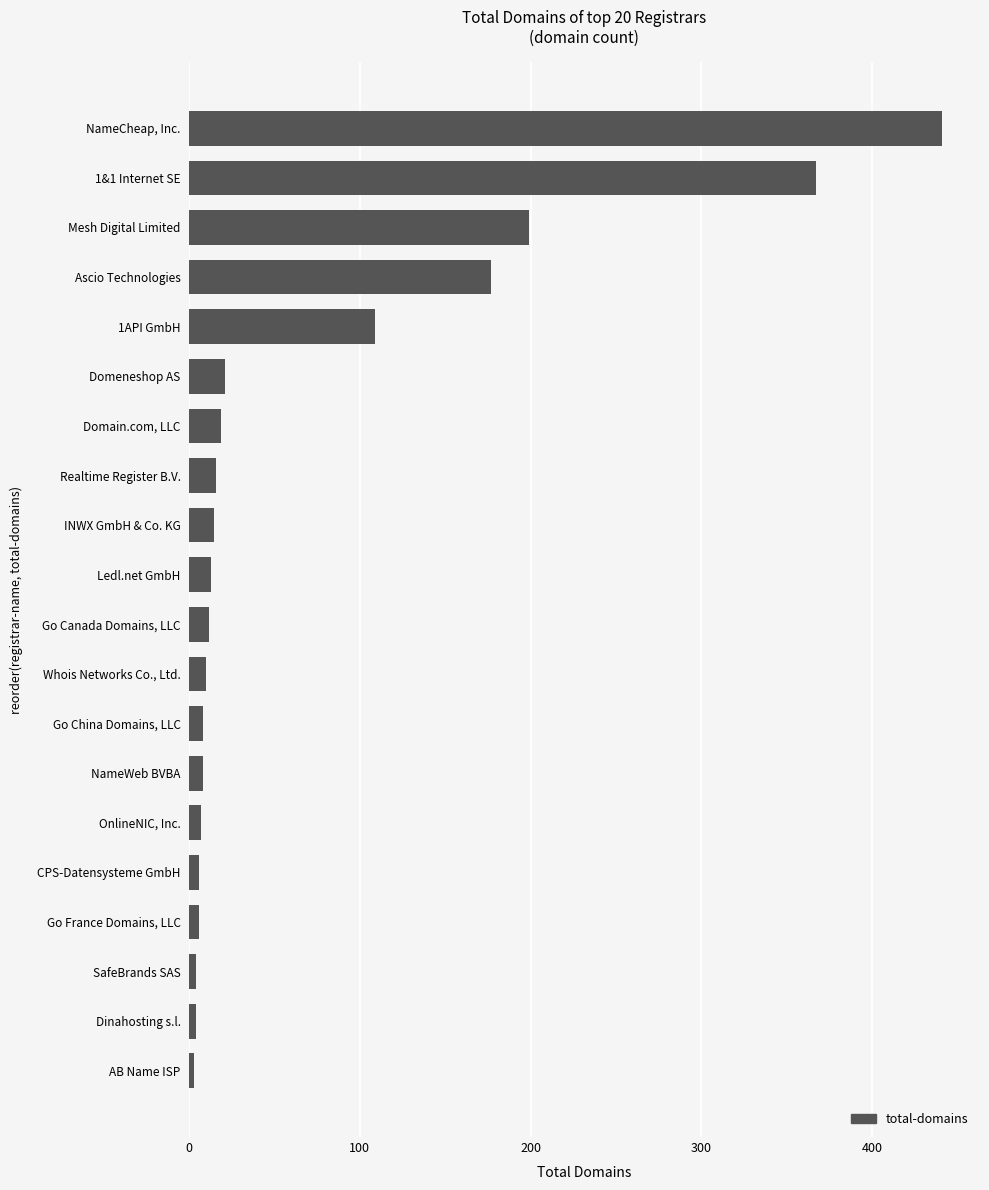

The chart shows a value of 15 at INWX GmbH & Co. KG. True or false?

True